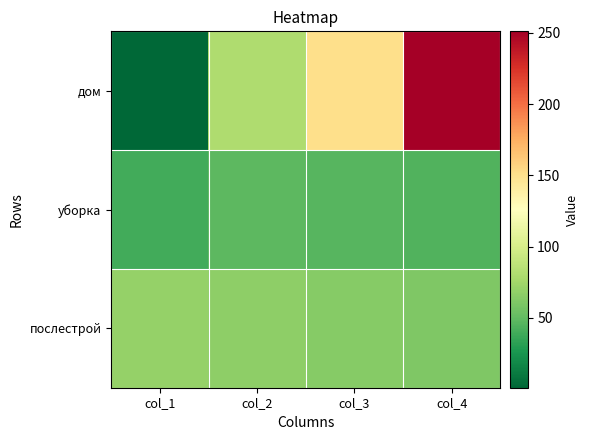

List the series in order of their peak value, lowest first.

уборка, послестрой, дом